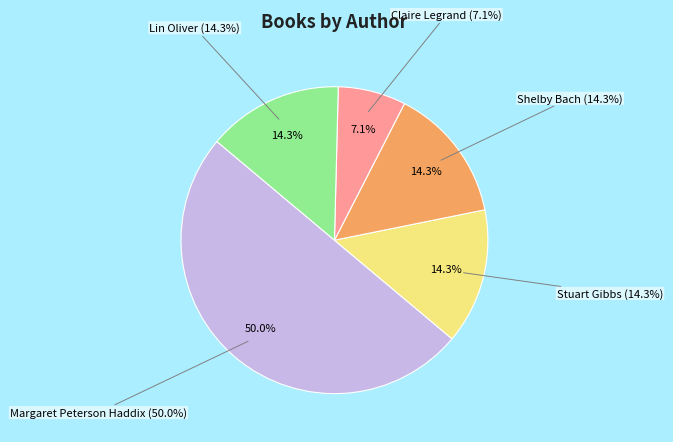

To the nearest percent, what is the combined percentage of Lin Oliver and Claire Legrand?

21%